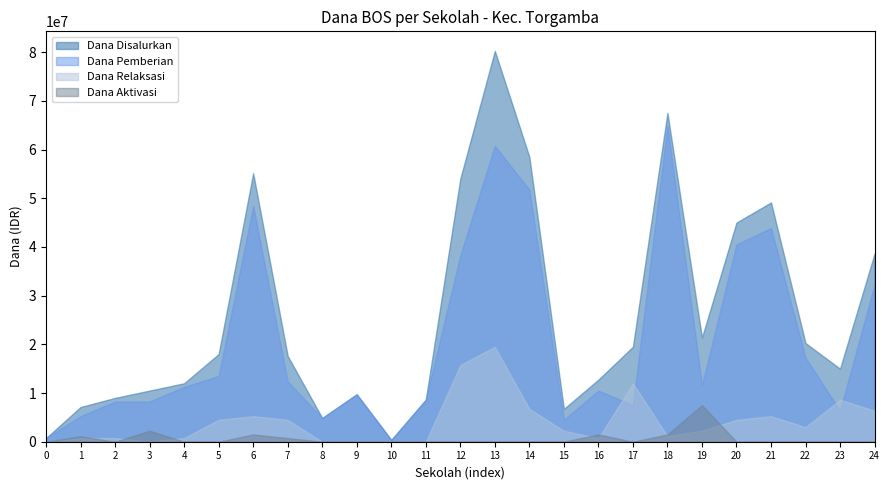

Which series has the largest range (max minus min)?

Dana Disalurkan